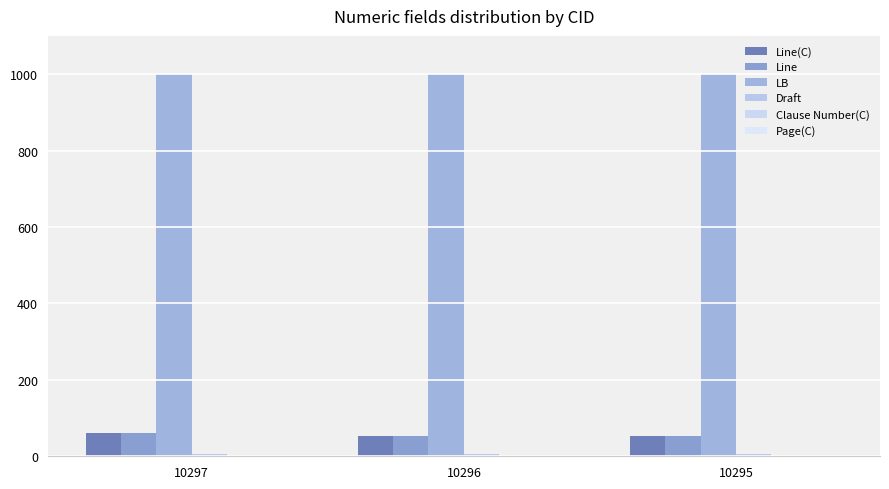

Are the bars grouped side by side (vs. stacked)?

Yes